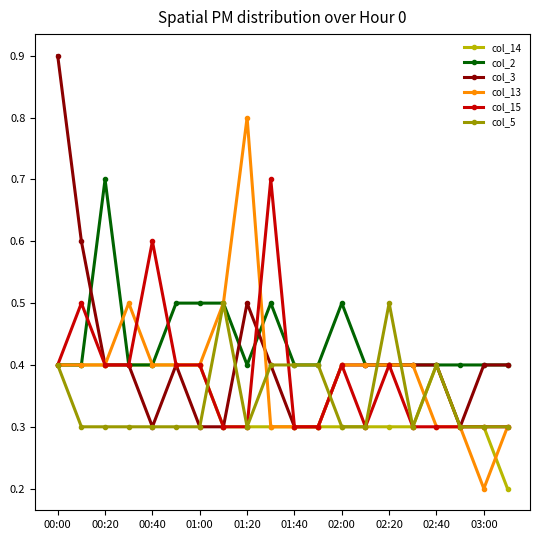

What is the minimum value for col_3?

0.3